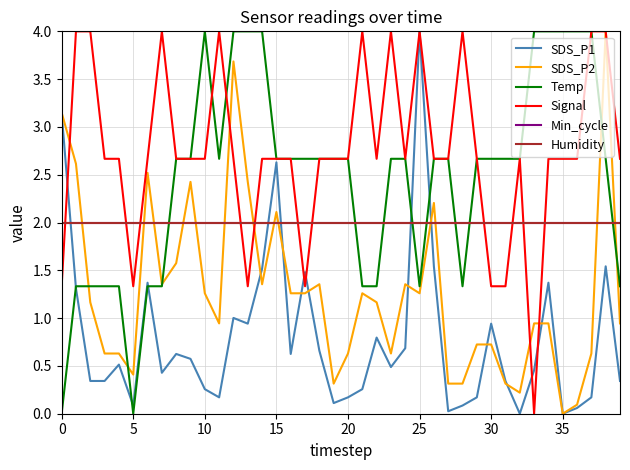

What is the sum of all Min_cycle values?

80.0